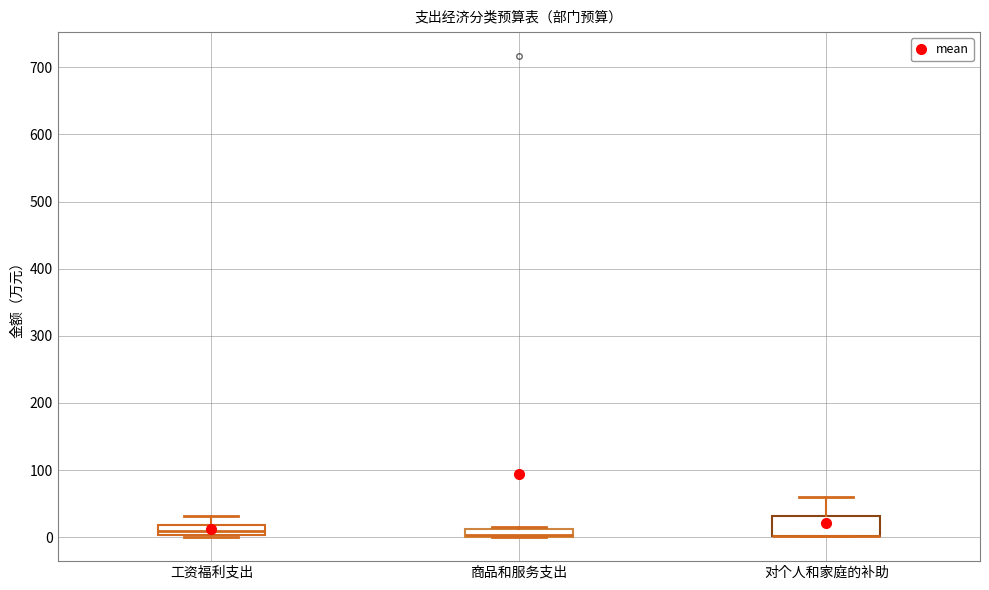

Where does the upper whisker of the box for 对个人和家庭的补助 end on the y-axis? The values are not printed on the chart, so give them approximately, as read against the axis.

60